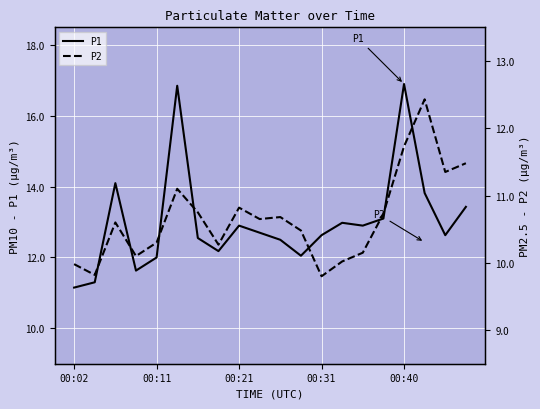

What is the difference between the highest and lowest values at 5?

5.8